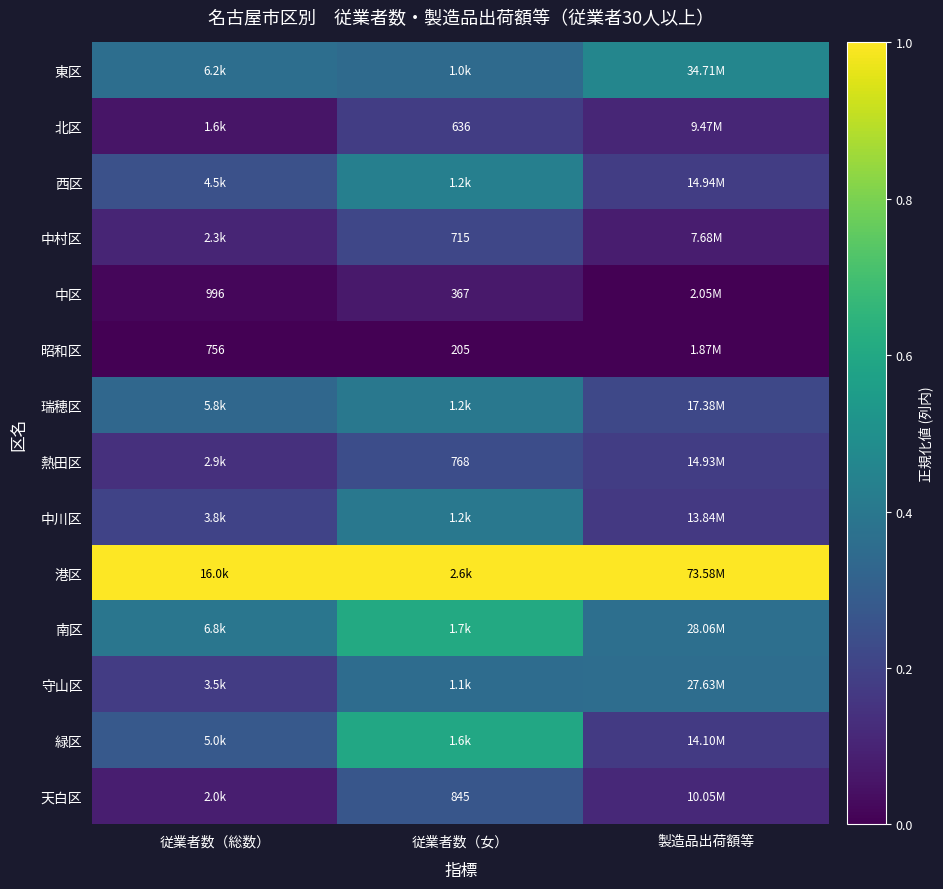

What is the average value of the 守山区 series?

0.3